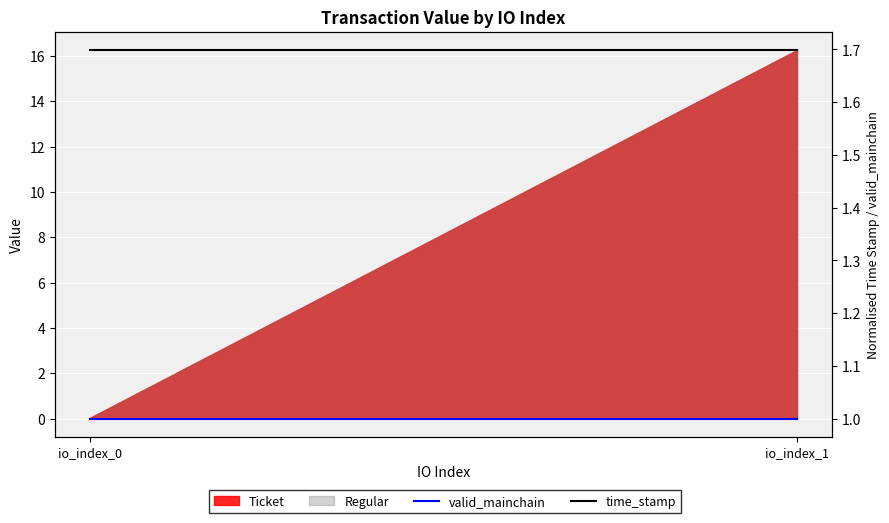

Rank the categories by valid_mainchain value from lowest to highest.

io_index_0, io_index_1